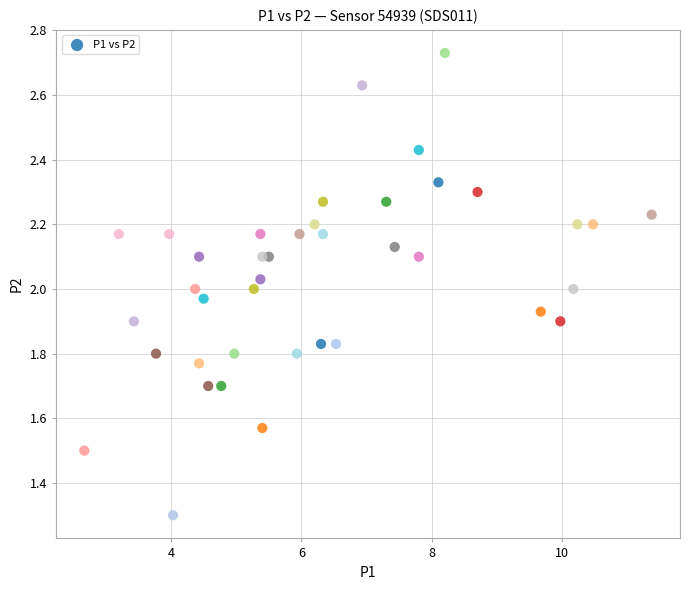

What is the range of Y values (max minus min)?

1.4